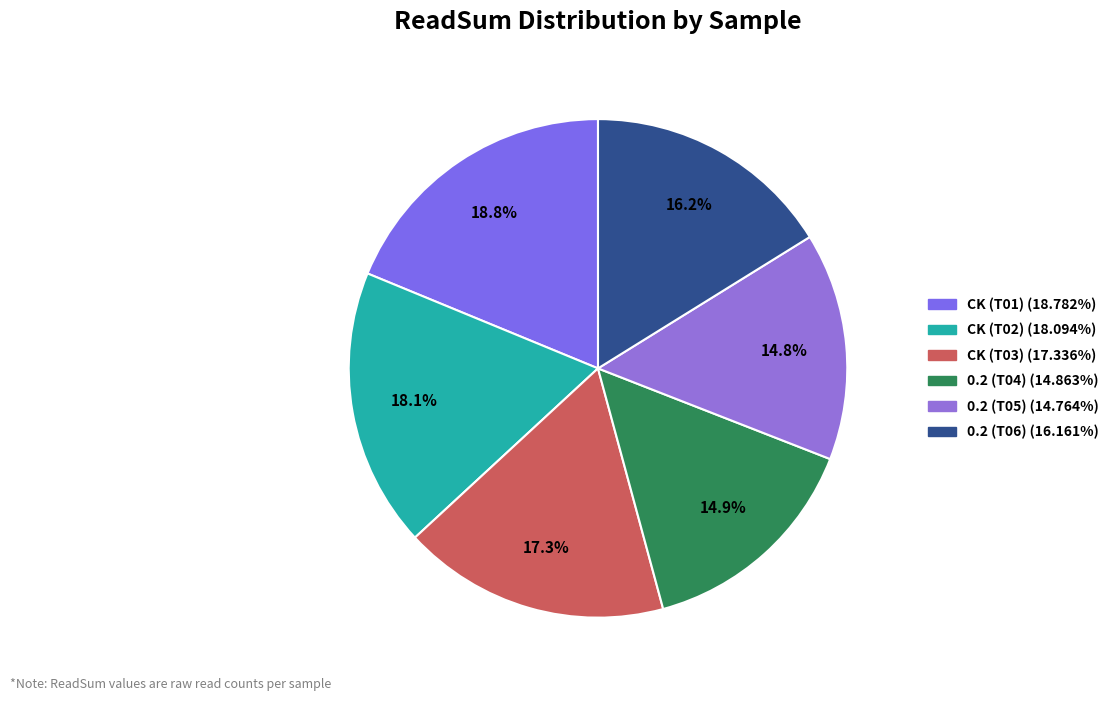

Count the number of slices in the pie.

6